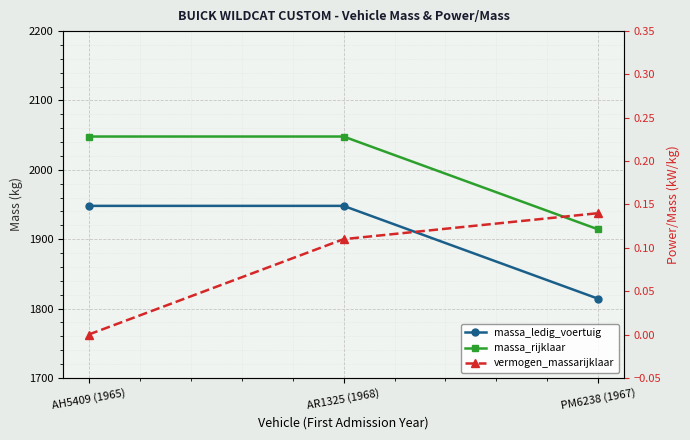

Count the vermogen_massarijklaar values in the range 0 to 1.

3